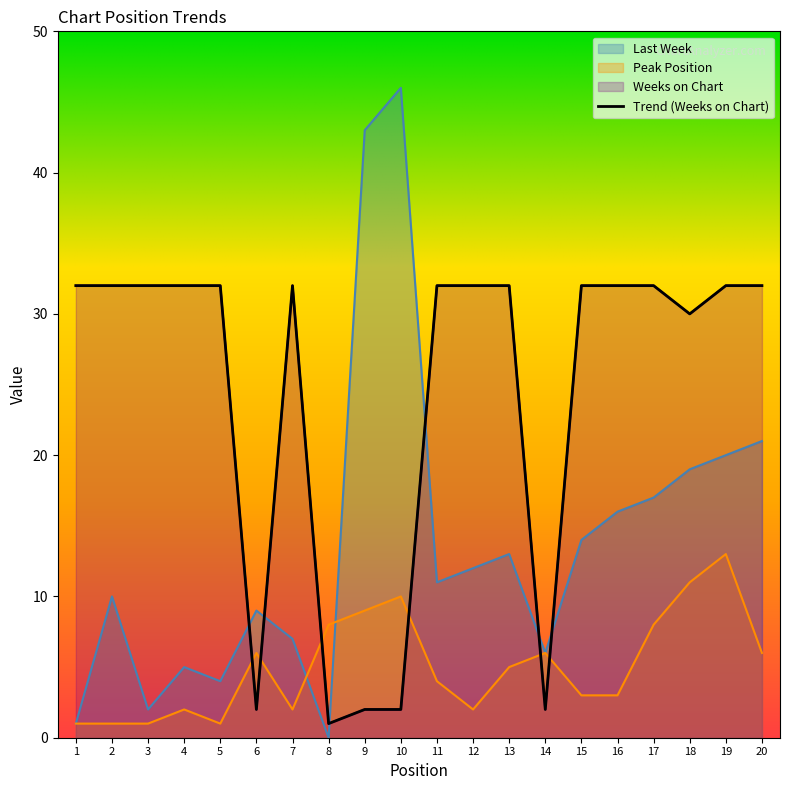

In Peak Position, how many points are higher than both neighbors (excluding endpoints)?

5